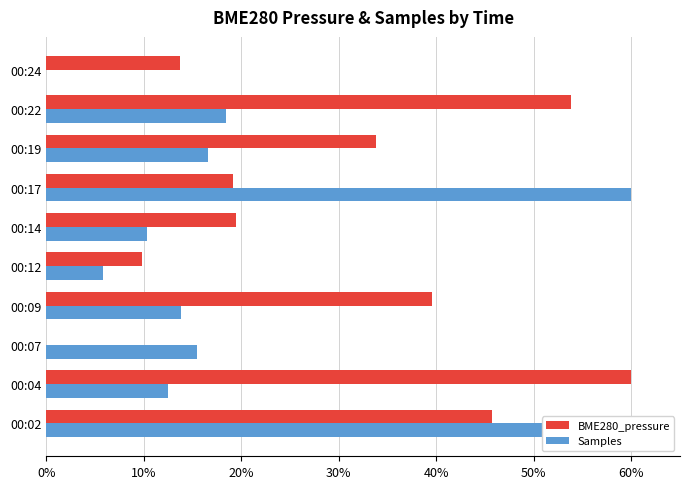

Which series changed the most between 00:02 and 00:04?

Samples